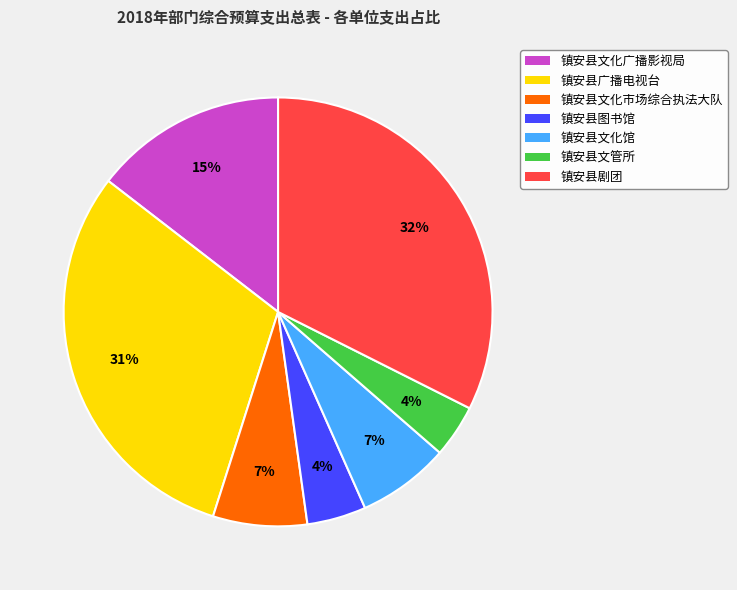

To the nearest percent, what is the difference between the largest and smallest slice percentages?

28%